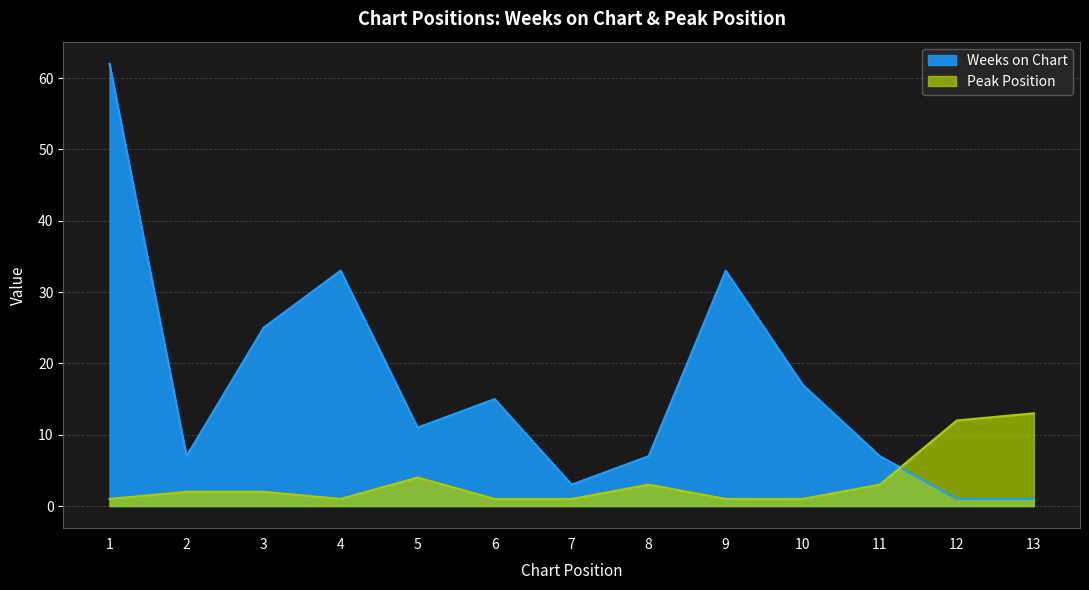

At 9, list the series in order from smallest to largest.

Peak Position, Weeks on Chart